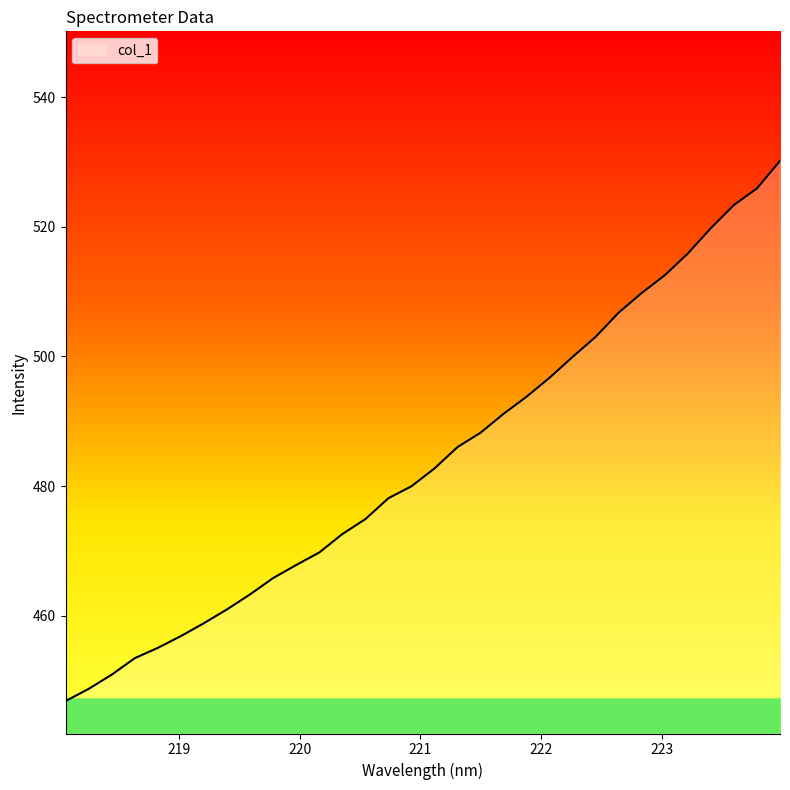

What is the maximum value shown in the chart?

530.2